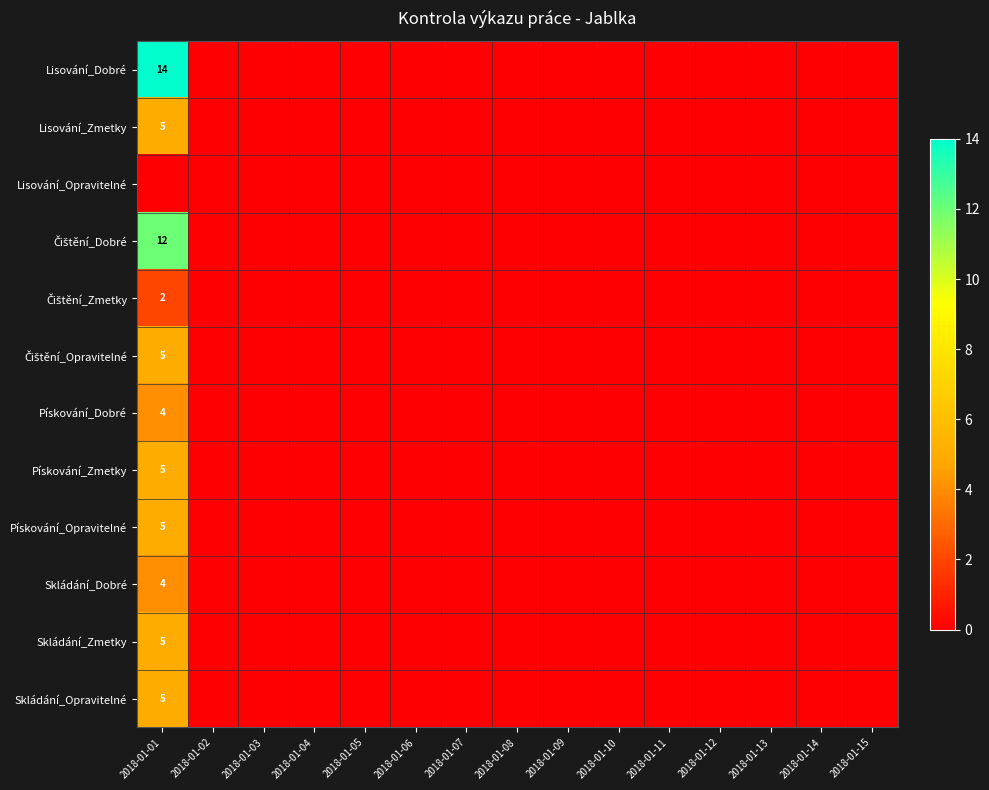

Is it true that Skládání_Dobré equals 0 at 2018-01-15?

True